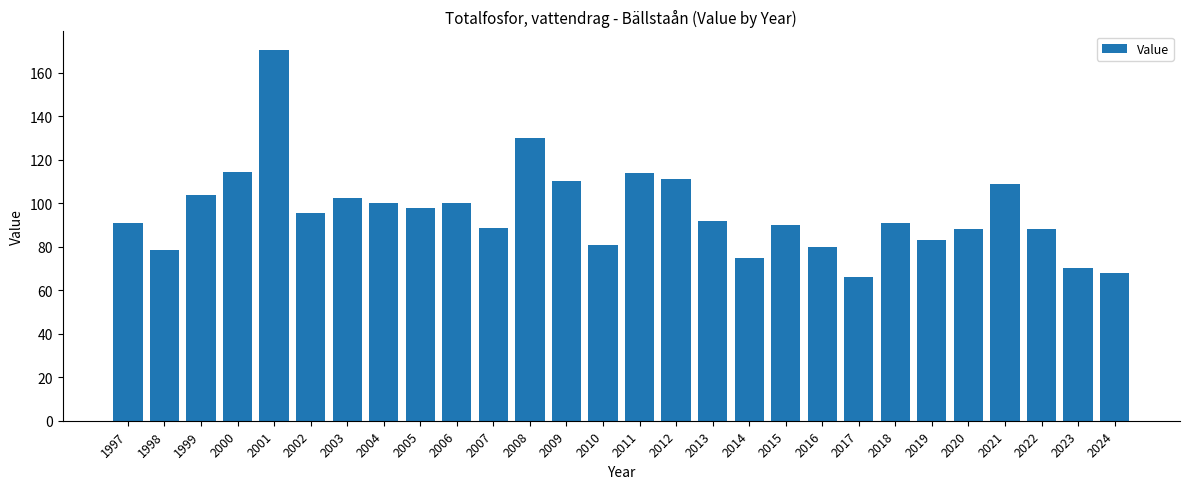

Which label corresponds to the smallest value in the chart?

2017